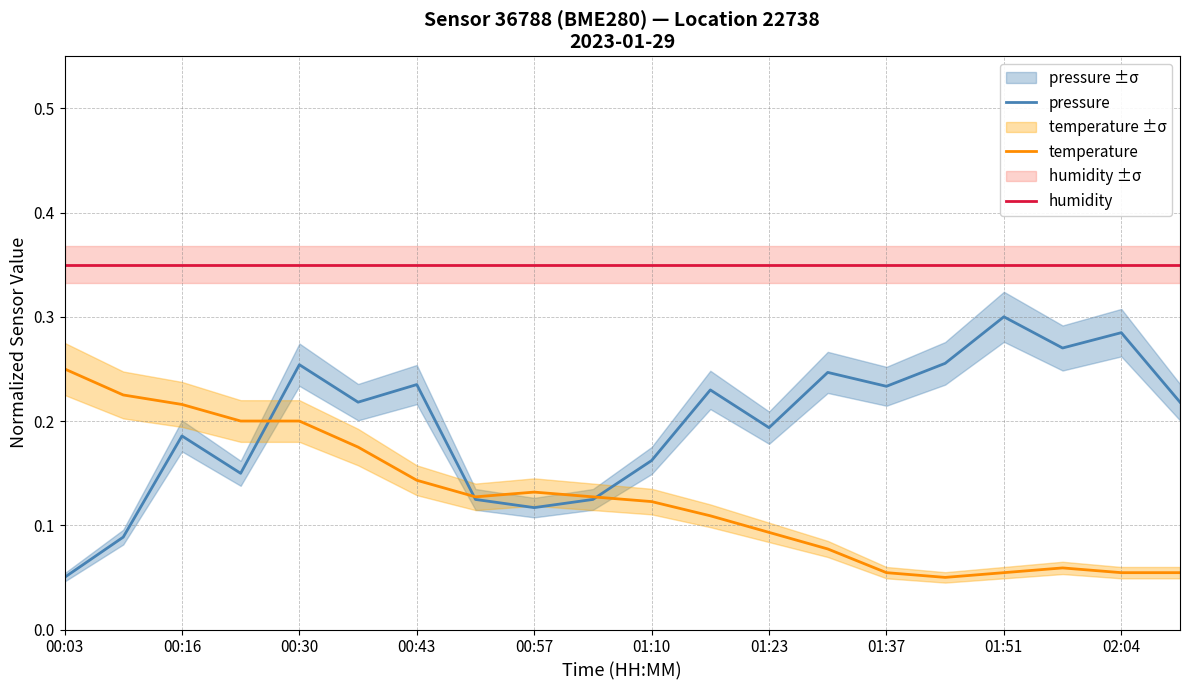

After their last crossing, which series has the higher values: temperature or pressure?

pressure